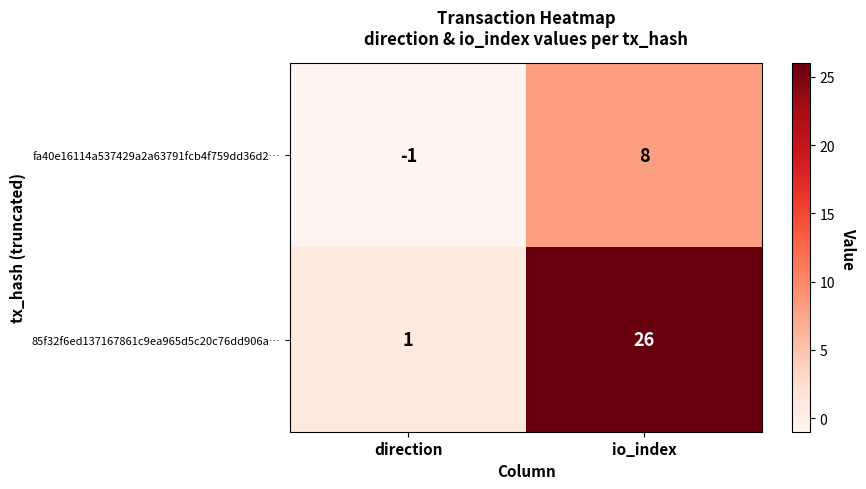

List the series in order of their overall mean, highest first.

85f32f6ed137167861c9ea965d5c20c76dd906a…, fa40e16114a537429a2a63791fcb4f759dd36d2…